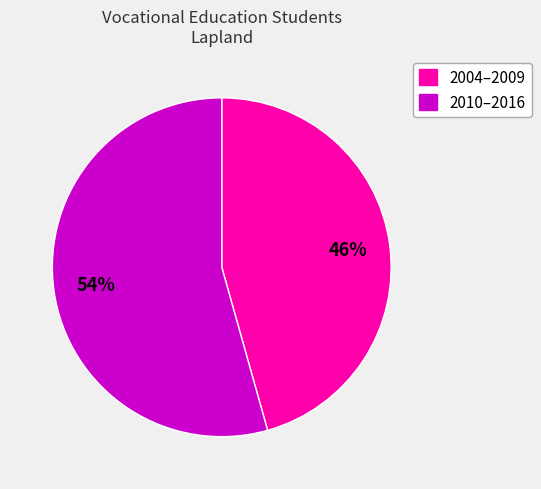

Is it true that 2010–2016 is 54% of the pie?

True